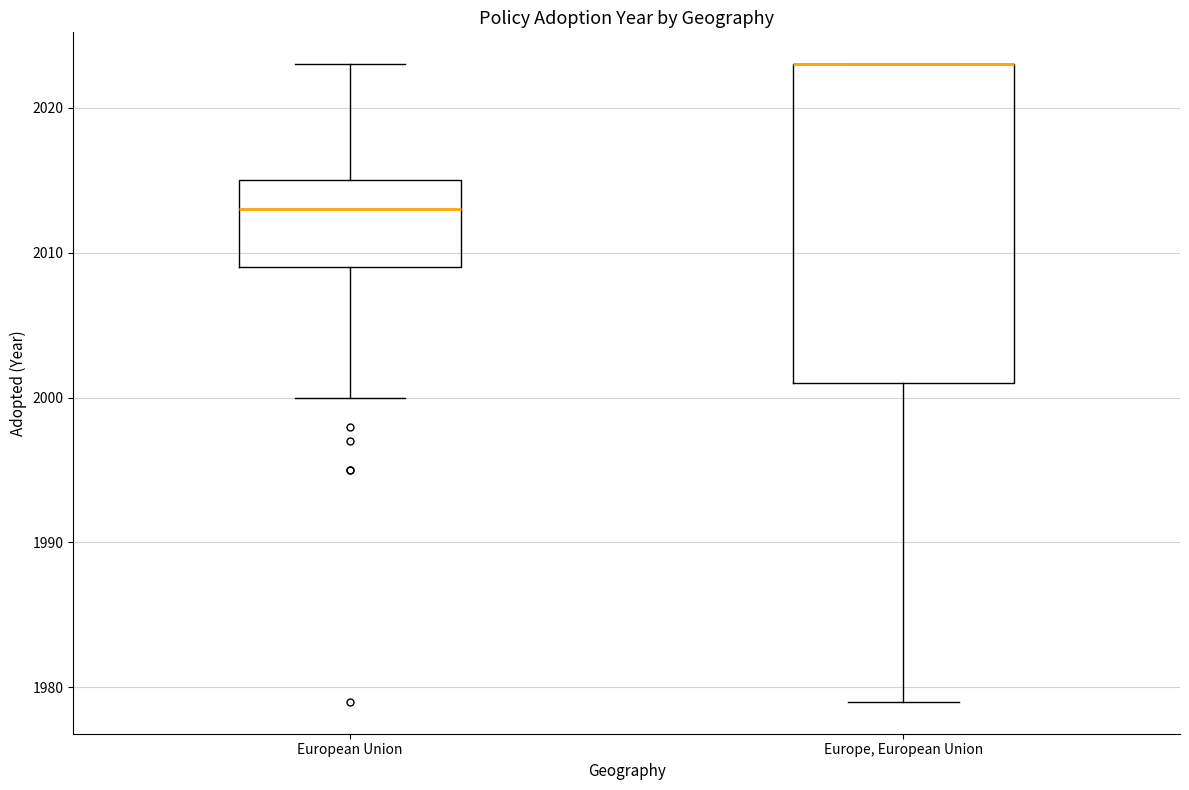

Reading left to right, read every box against the y-axis: the position of its median line, the range the box covers, and the ends of its whiskers. The values are not printed on the chart, so give them approximately, as read against the axis.

European Union: median 2013, box 2009 to 2015, whiskers 2000 to 2023
Europe, European Union: median 2023 (drawn on the box's upper edge), box 2001 to 2023, whiskers 1979 to 2023